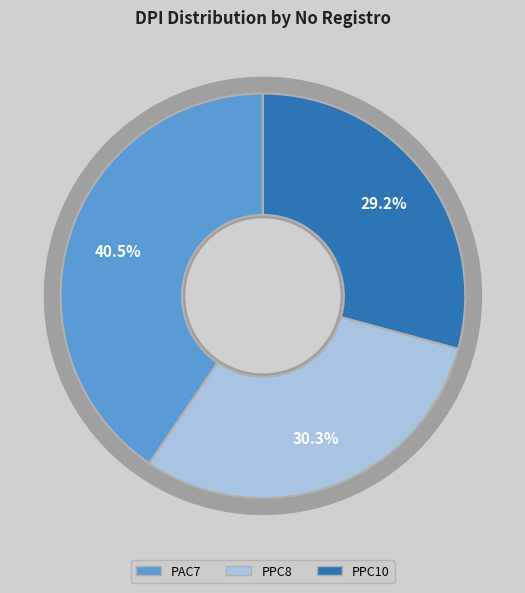

To the nearest percent, what portion does PPC10 represent?

29%